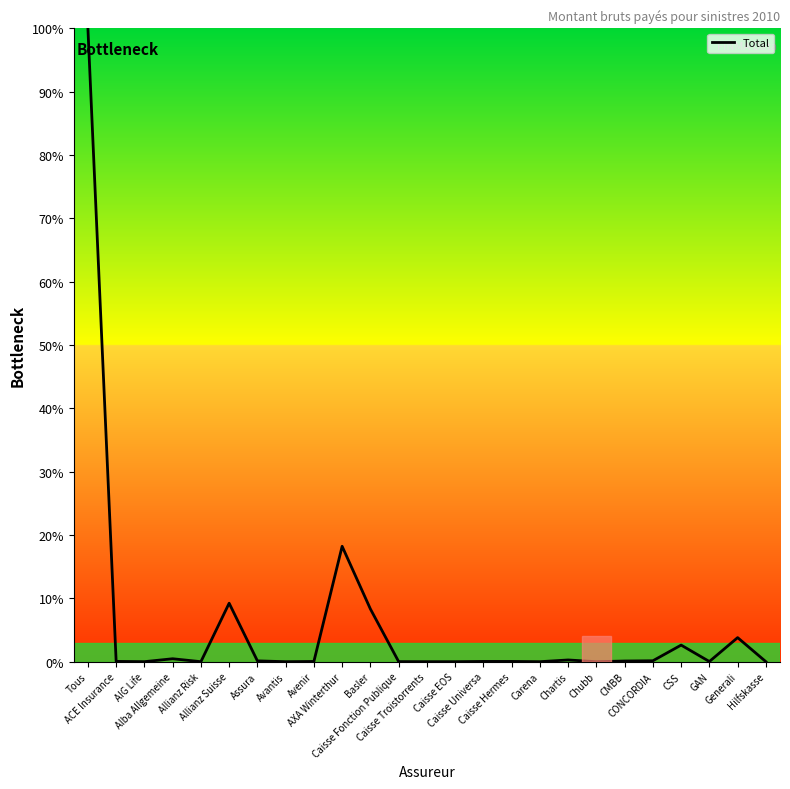

What is the greatest value displayed?

100.0